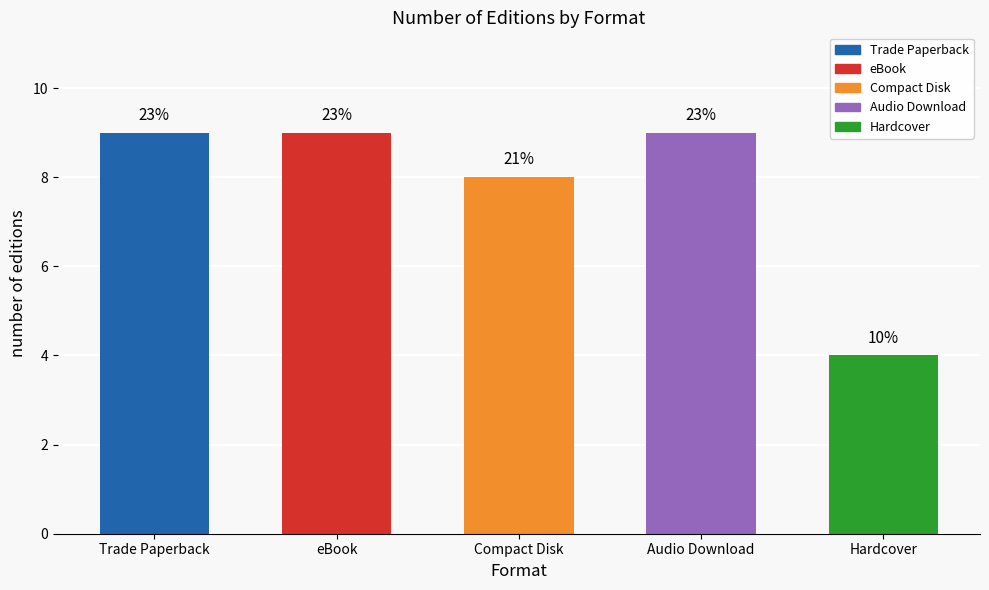

Does the chart contain any negative values?

No